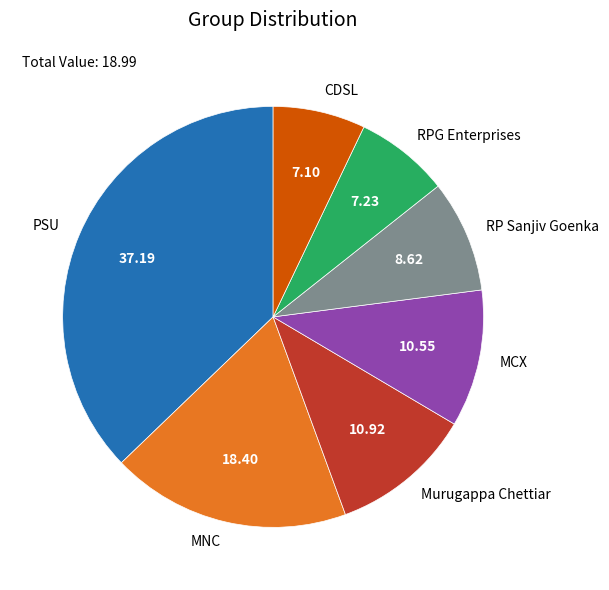

How many segments does this pie chart have?

7